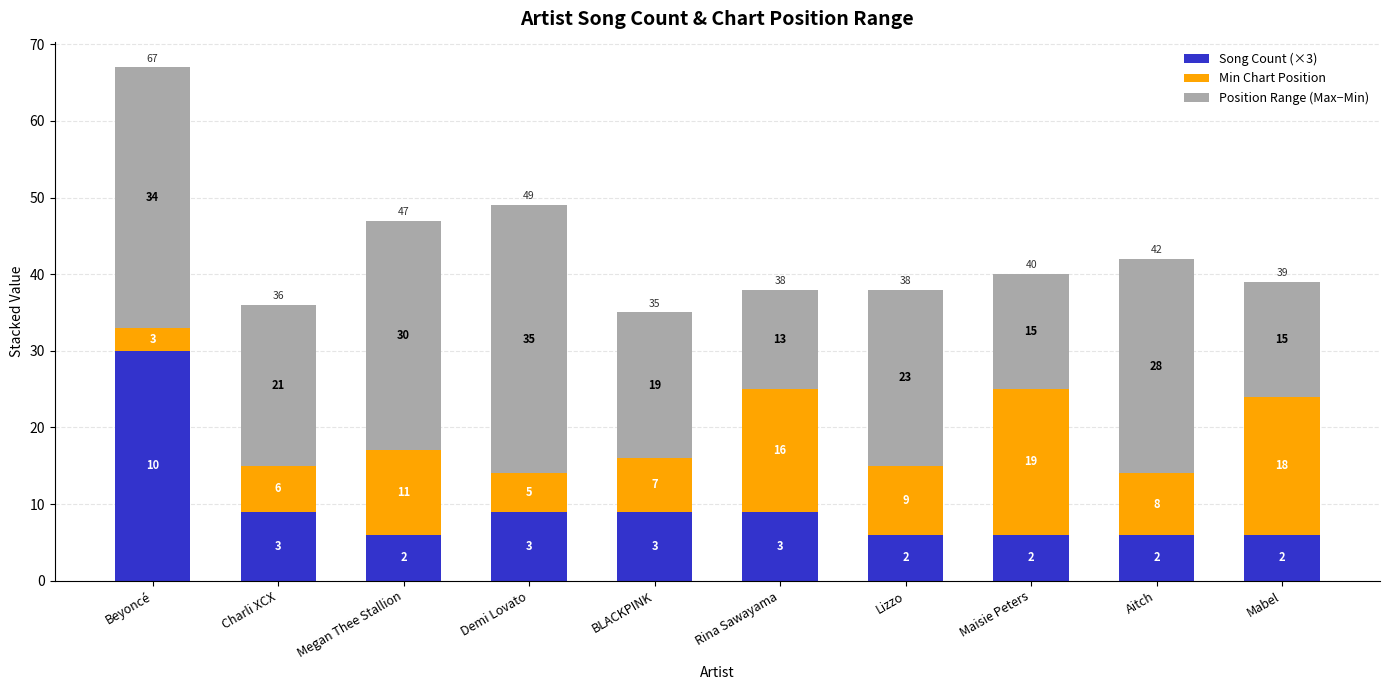

What is the lowest value of the Song Count (×3) series?

6